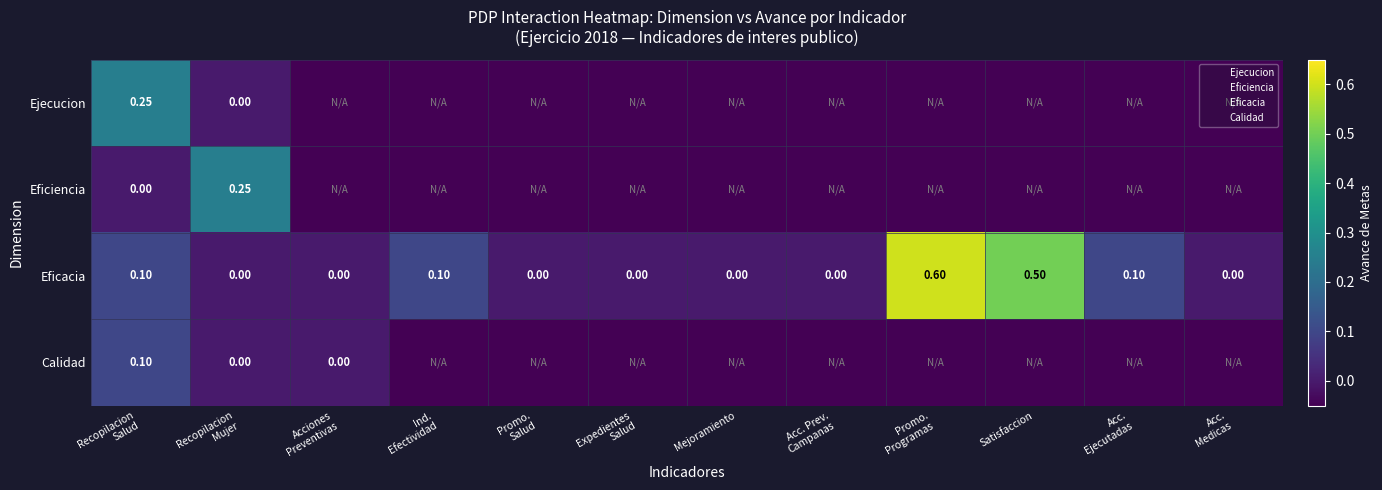

How many data points in Eficacia are above 0?

5